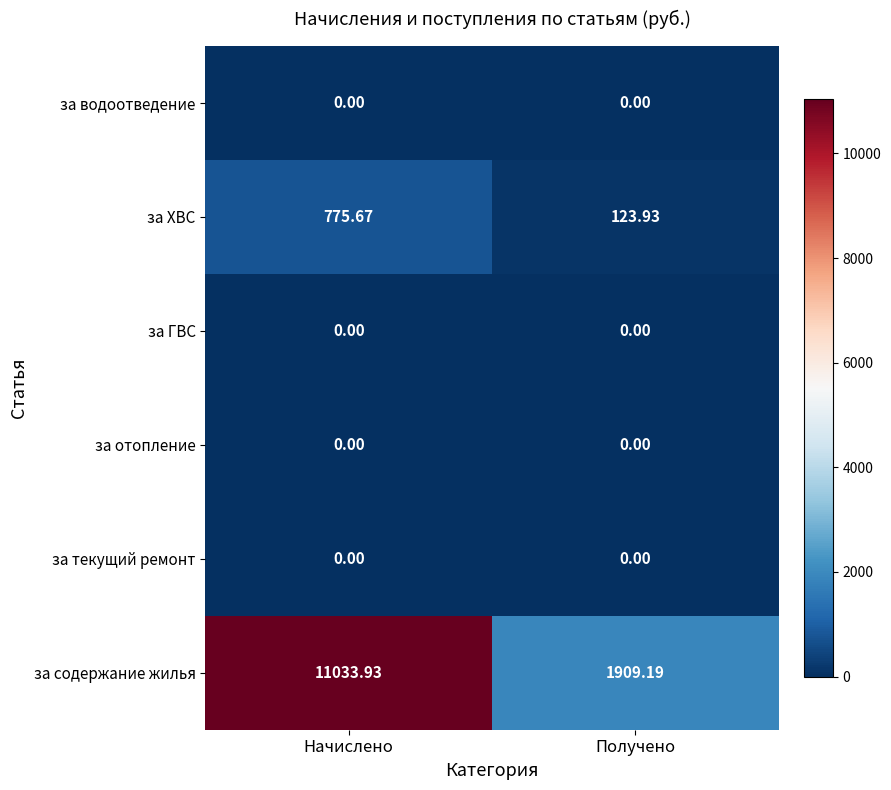

At which category does the chart reach its peak across all series?

Начислено